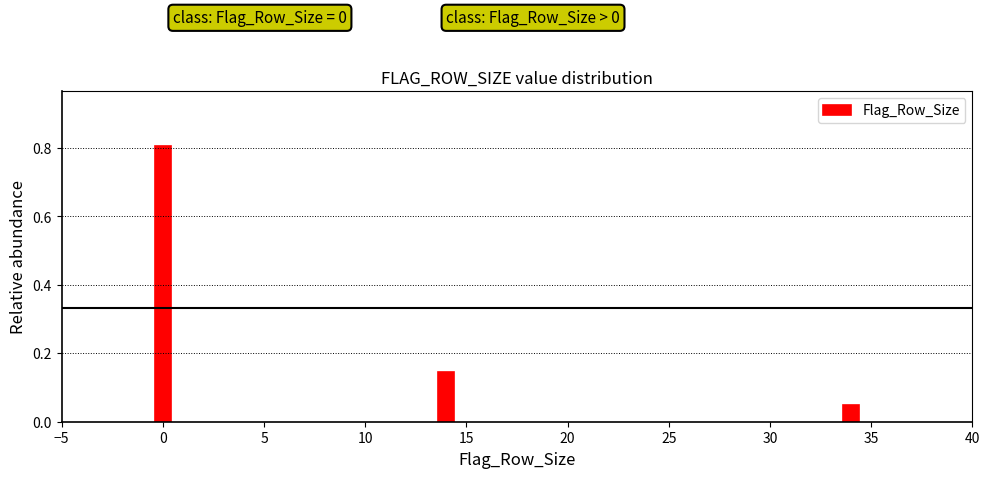

True or false: the data shows 0.8 at 0.

True